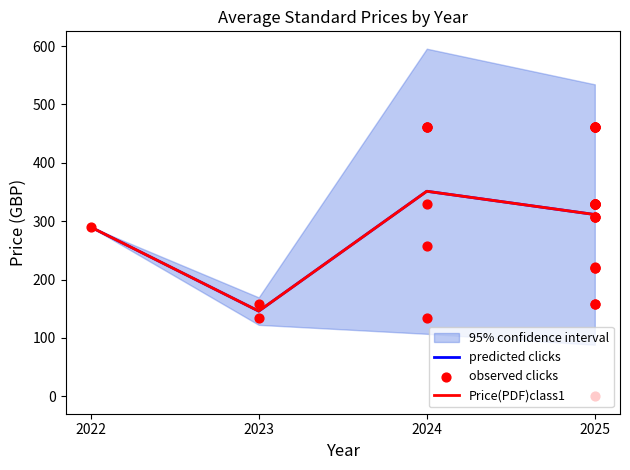

At how many categories does at least one series exceed 220?

3